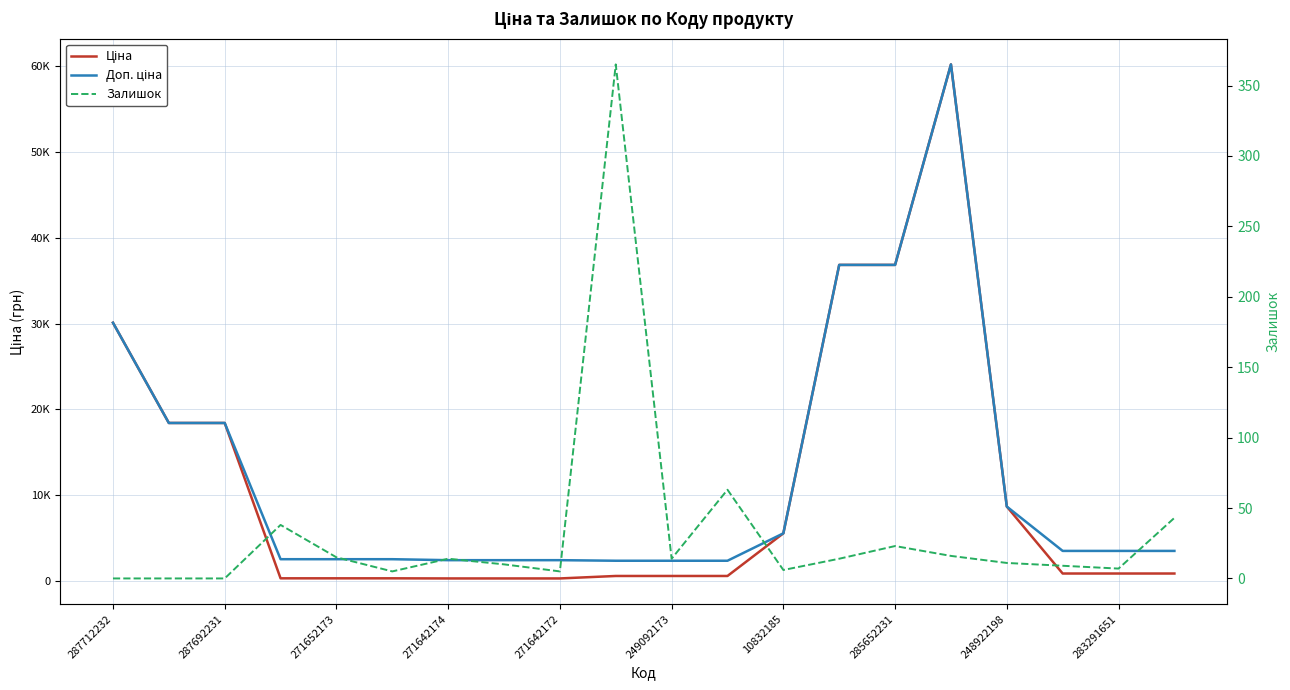

Rank the series by their maximum value, from lowest to highest.

Залишок, Ціна, Доп. ціна